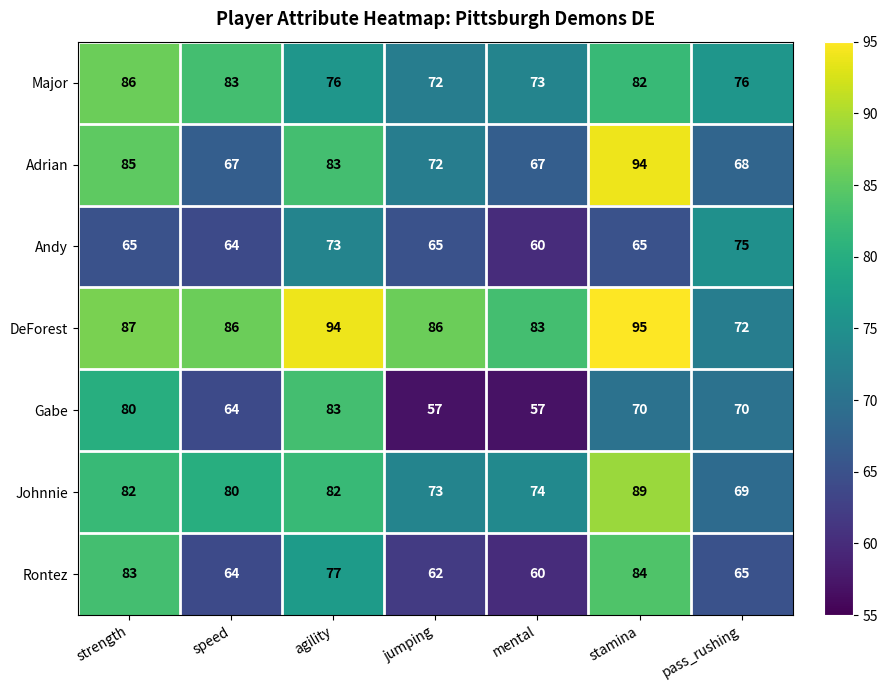

What is the difference between the Johnnie values at stamina and speed?

9